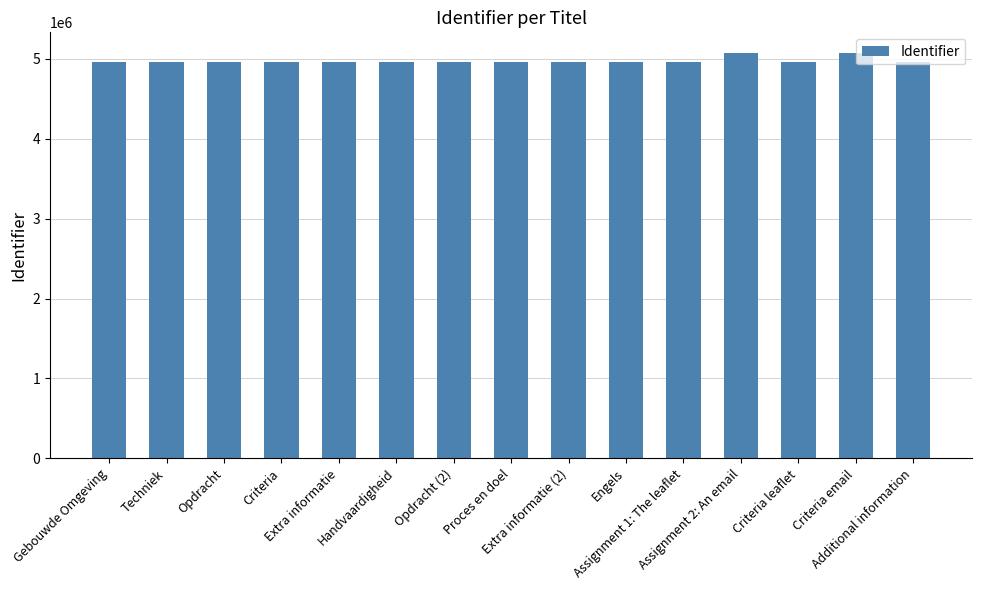

What is the difference between the values at Extra informatie and Gebouwde Omgeving?

46